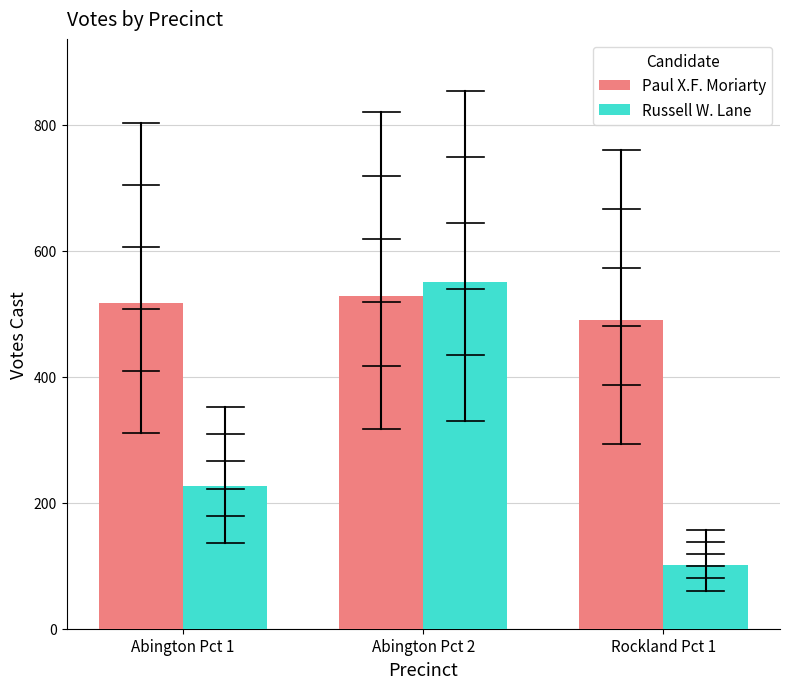

Between Abington Pct 2 and Rockland Pct 1, which series saw the biggest shift?

Russell W. Lane